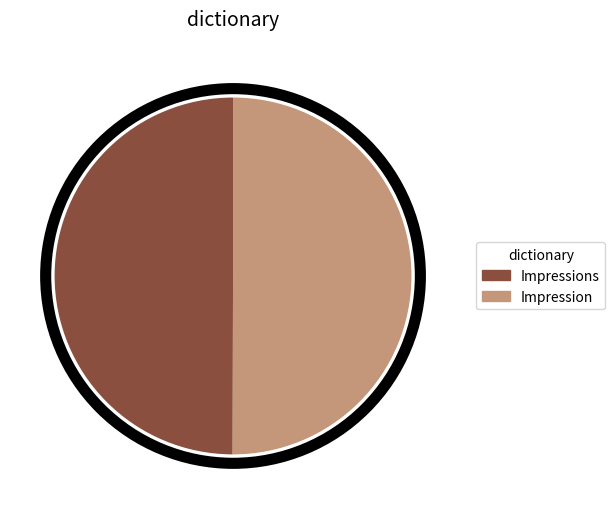

Is it true that Impression is 50% of the pie?

True